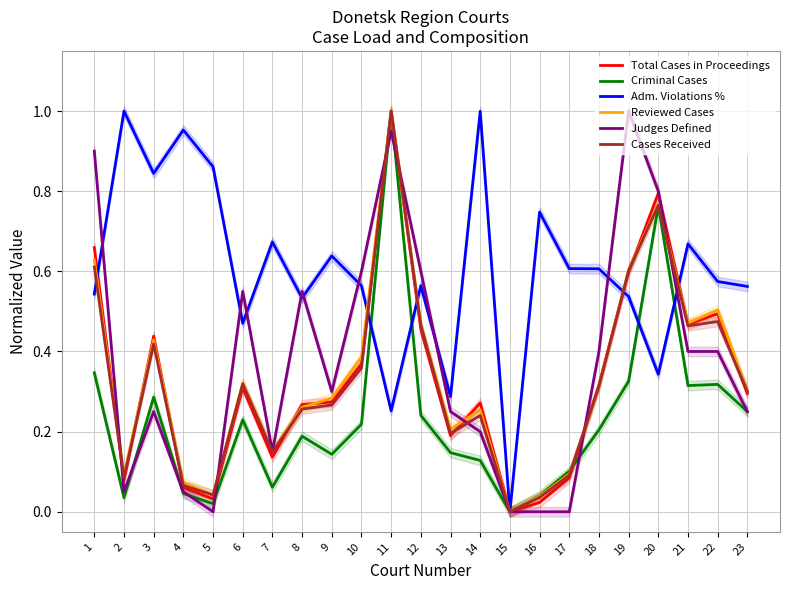

Rank the series at 7 from lowest to highest value.

Criminal Cases, Total Cases in Proceedings, Cases Received, Judges Defined, Reviewed Cases, Adm. Violations %